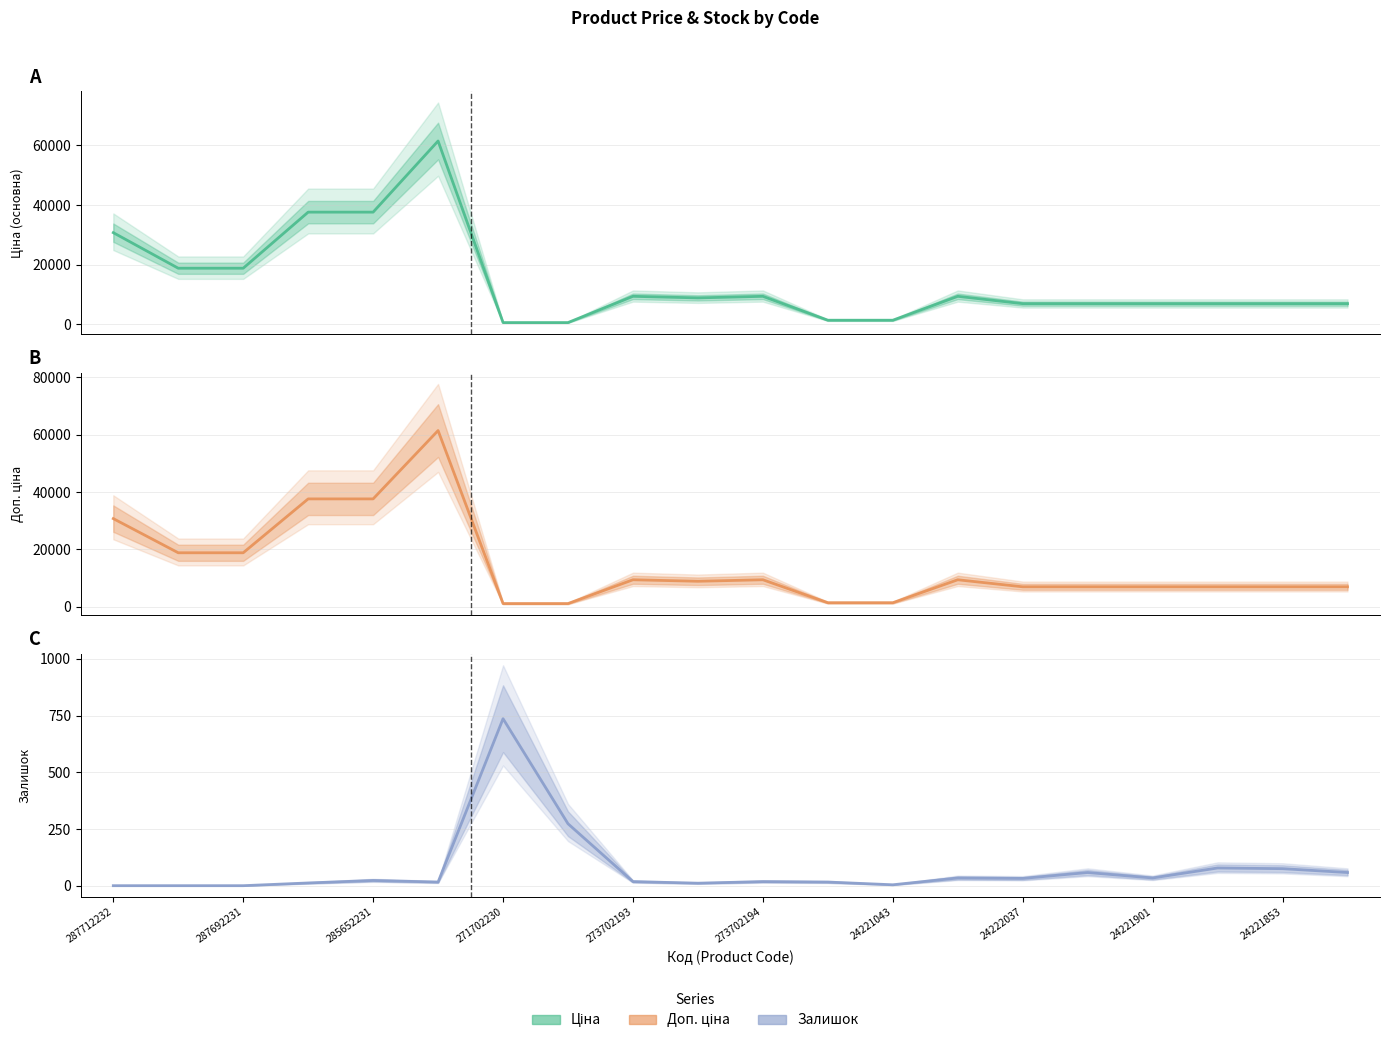

What is the highest value of the Доп. ціна series?

61434.3